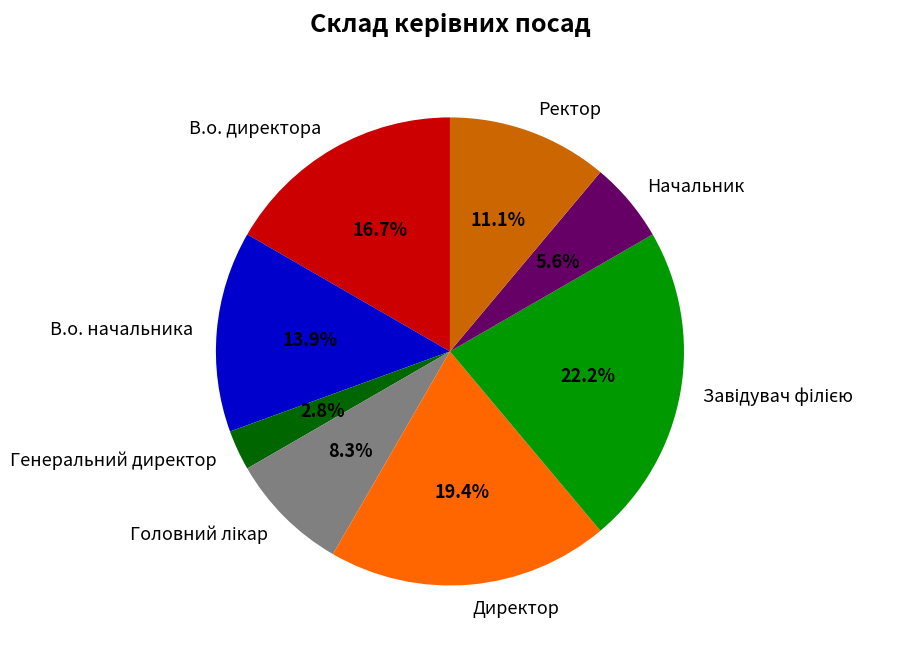

Which category has the smallest portion of the pie?

Генеральний директор